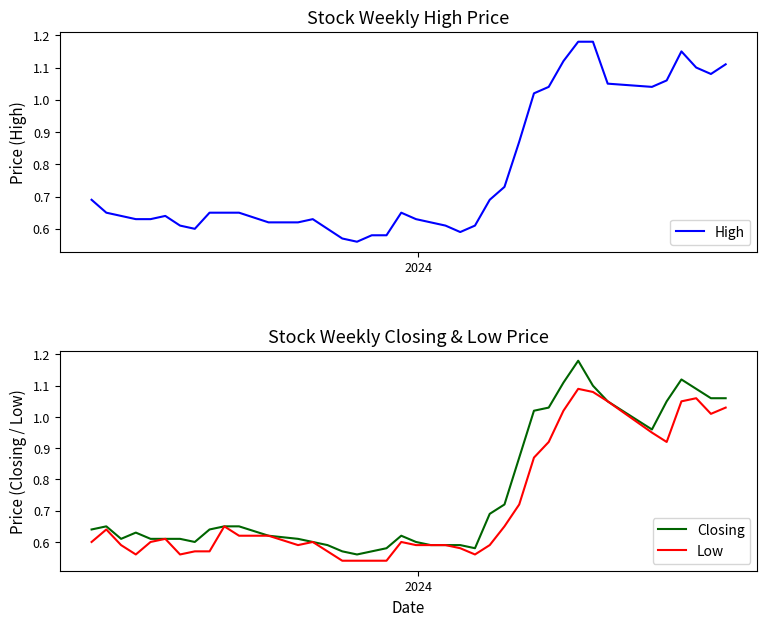

What is the difference between the second highest and second lowest values in the Closing series?

0.6